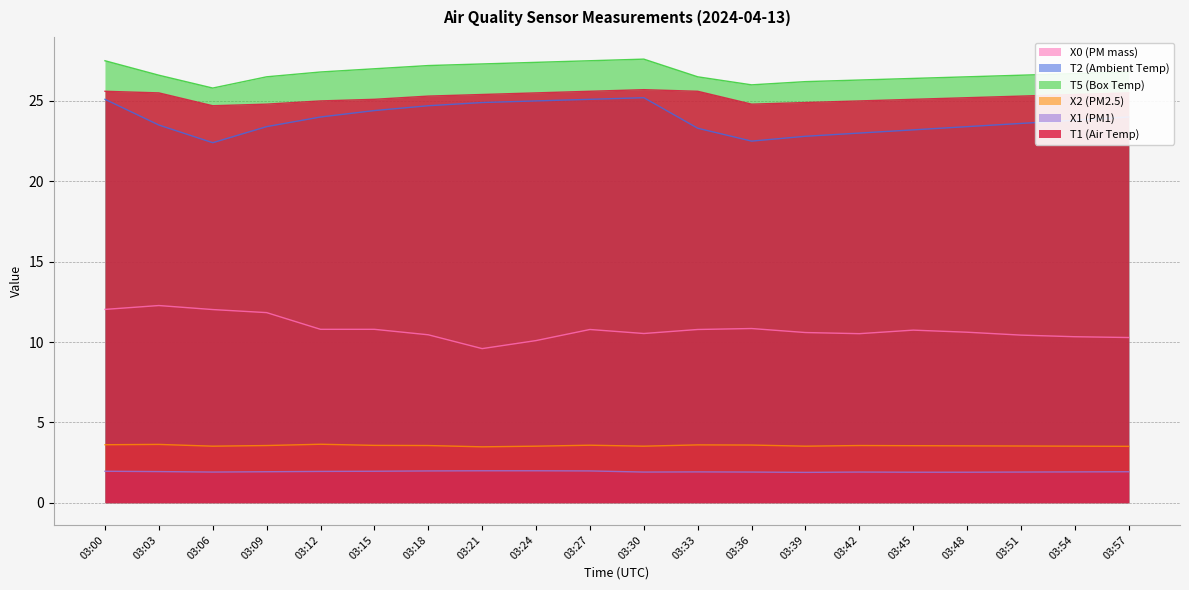

What is the total value across all series at 03:54?

91.7